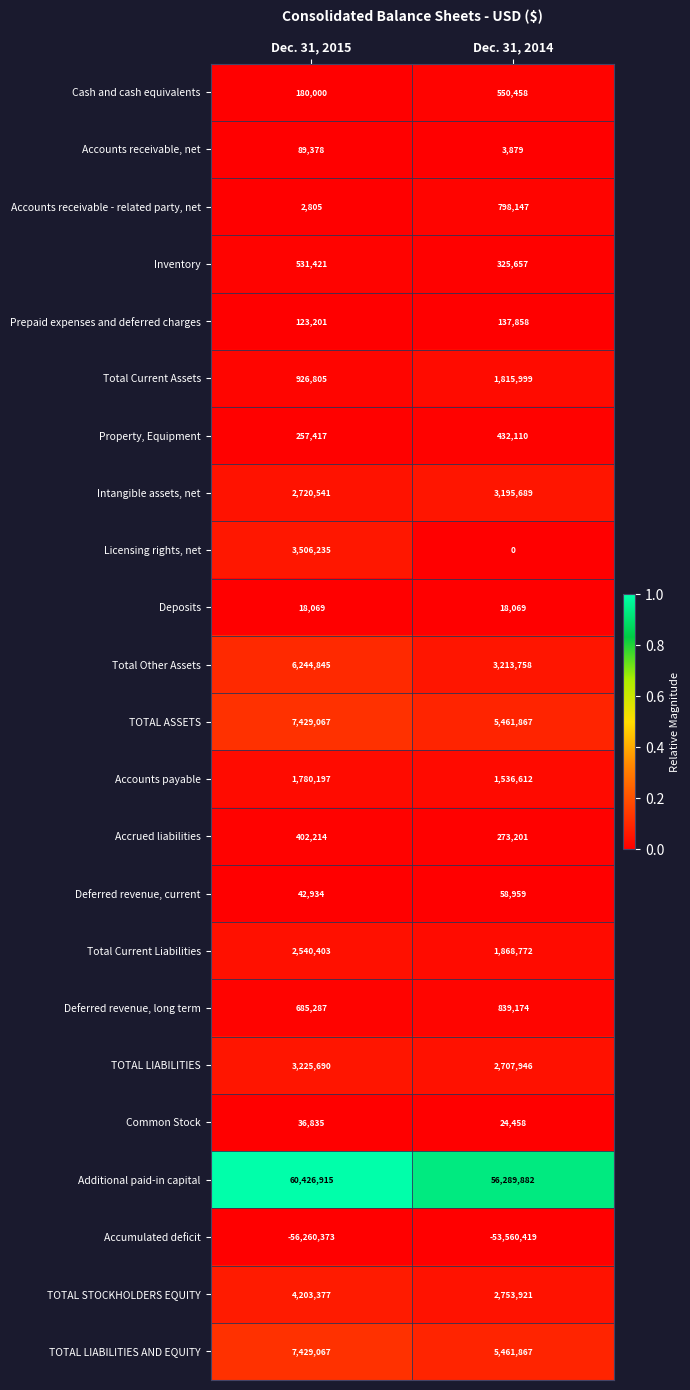

Where is Total Other Assets nearest to the value 4729301?

Dec. 31, 2014